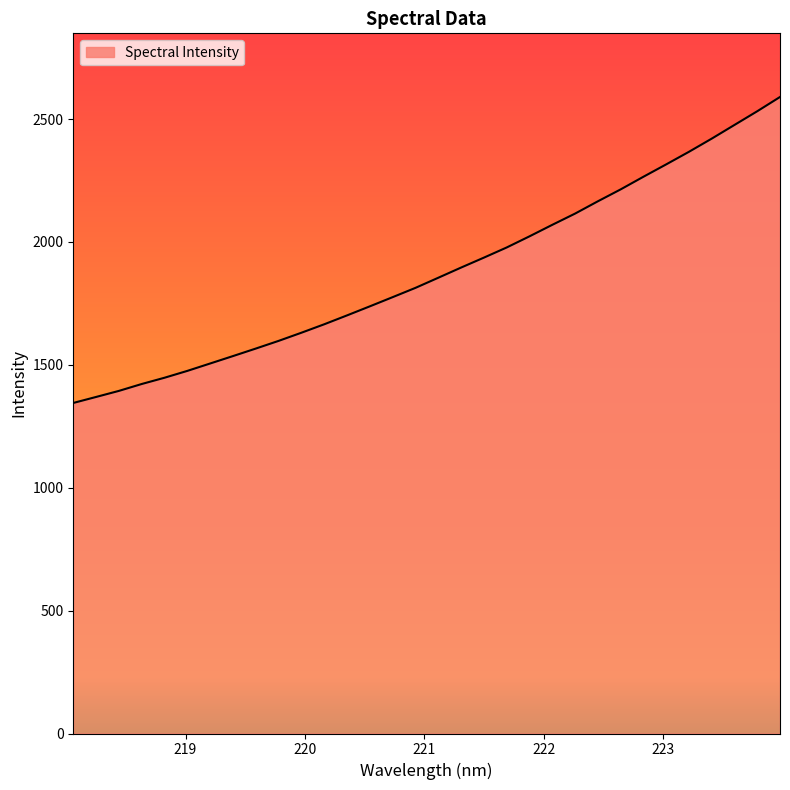

What is the smallest value displayed?

1344.9